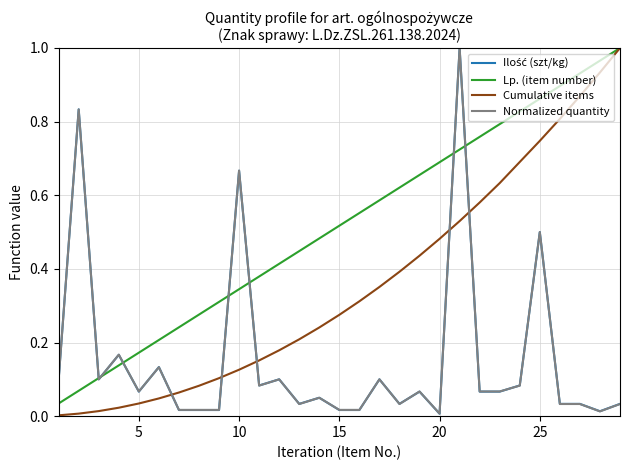

What is the value of the Normalized quantity point at the 2nd from the left?

0.8